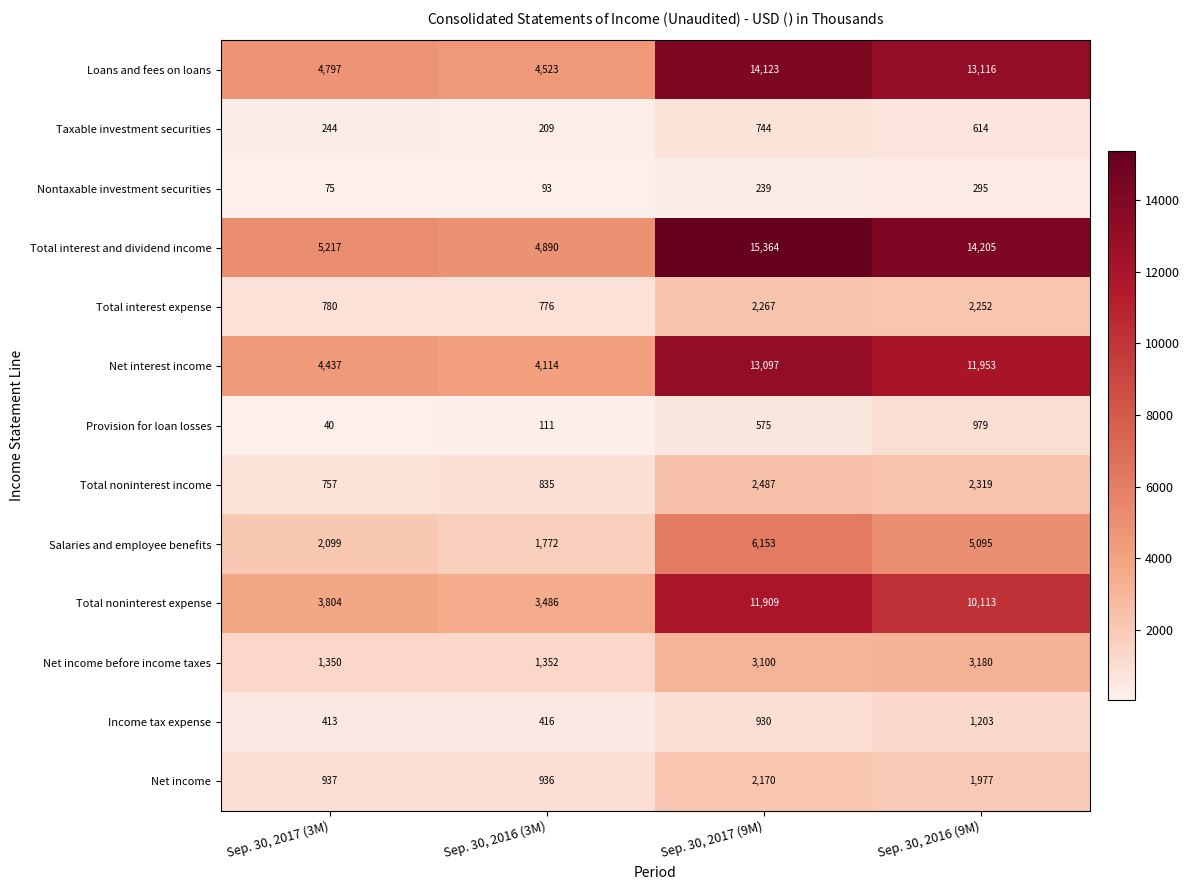

What is the sum of the Income tax expense values at Sep. 30, 2016 (9M) and Sep. 30, 2017 (9M)?

2133